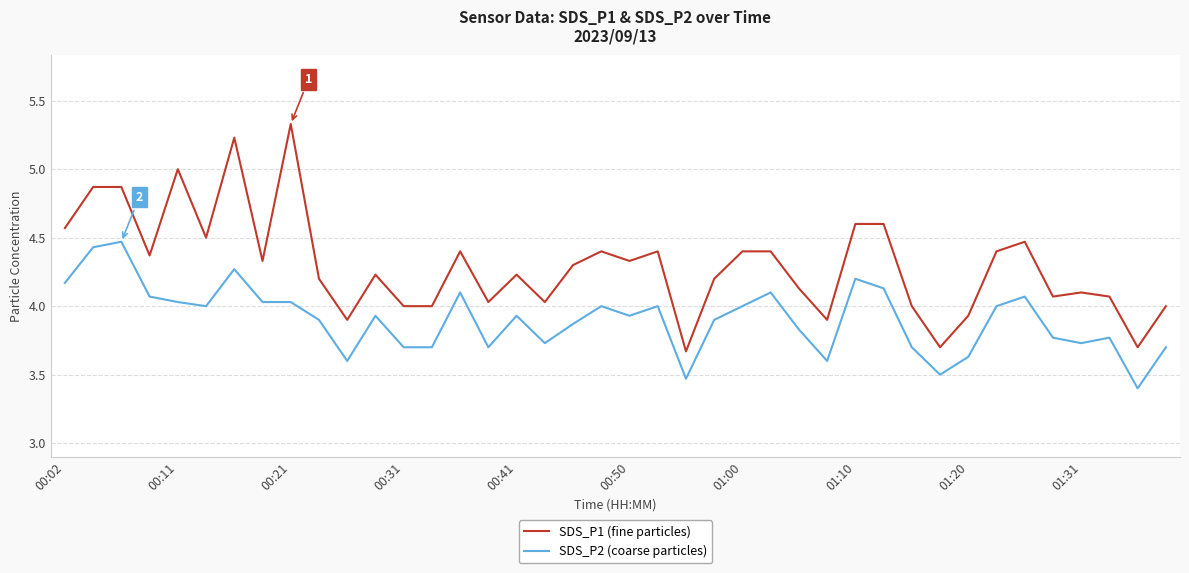

True or false: SDS_P2 (coarse particles) and SDS_P1 (fine particles) cross at least once.

False